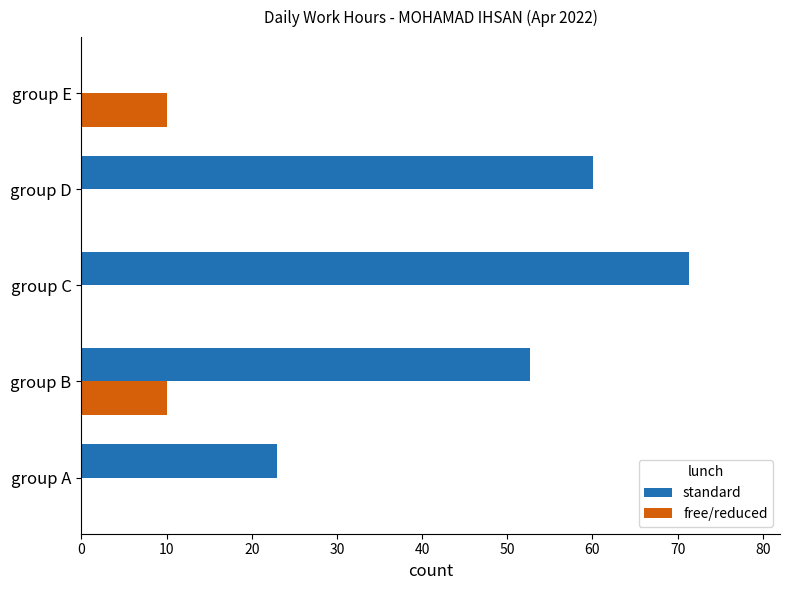

Read the standard value at group D.

60.0